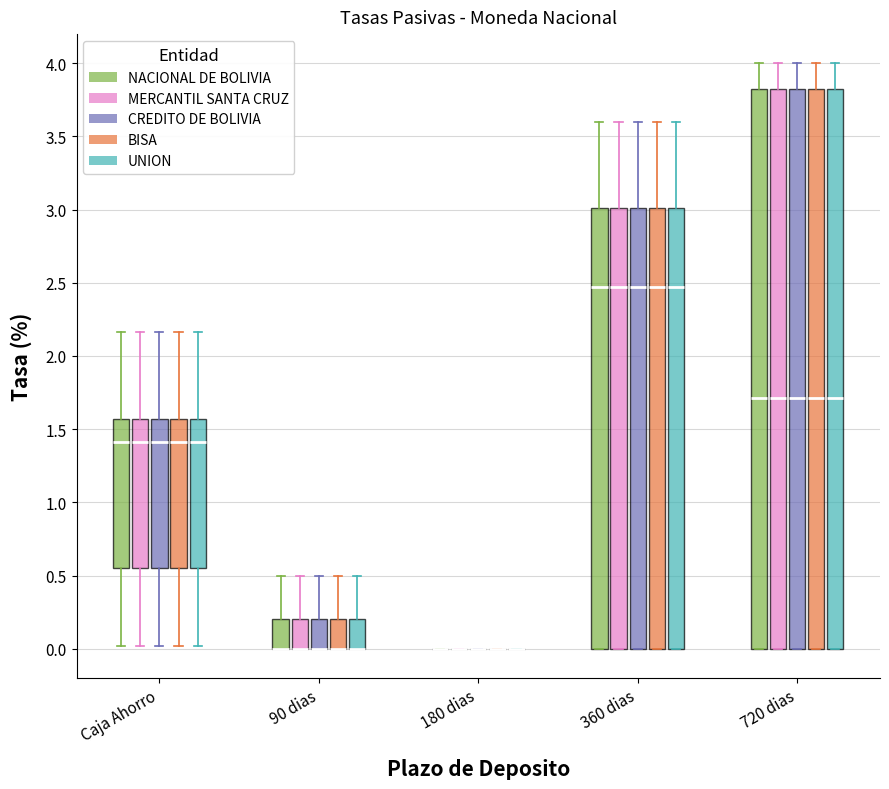

Reading left to right, transcribe this box plot: for each box, give where its median line is, the range the box spans, and where its two whiskers end, as read against the y-axis. The values are not printed on the chart, so give them approximately, as read against the axis.

Caja Ahorro (NACIONAL DE BOLIVIA): median 1.40, box 0.55 to 1.55, whiskers 0.00 to 2.15
Caja Ahorro (MERCANTIL SANTA CRUZ): median 1.40, box 0.55 to 1.55, whiskers 0.00 to 2.15
Caja Ahorro (CREDITO DE BOLIVIA): median 1.40, box 0.55 to 1.55, whiskers 0.00 to 2.15
Caja Ahorro (BISA): median 1.40, box 0.55 to 1.55, whiskers 0.00 to 2.15
Caja Ahorro (UNION): median 1.40, box 0.55 to 1.55, whiskers 0.00 to 2.15
90 dias (NACIONAL DE BOLIVIA): median 0.00 (drawn on the box's lower edge), box 0.00 to 0.20, whiskers 0.00 to 0.50
90 dias (MERCANTIL SANTA CRUZ): median 0.00 (drawn on the box's lower edge), box 0.00 to 0.20, whiskers 0.00 to 0.50
90 dias (CREDITO DE BOLIVIA): median 0.00 (drawn on the box's lower edge), box 0.00 to 0.20, whiskers 0.00 to 0.50
90 dias (BISA): median 0.00 (drawn on the box's lower edge), box 0.00 to 0.20, whiskers 0.00 to 0.50
90 dias (UNION): median 0.00 (drawn on the box's lower edge), box 0.00 to 0.20, whiskers 0.00 to 0.50
180 dias (NACIONAL DE BOLIVIA): box collapsed to a line at 0.00, whiskers 0.00 to 0.00
180 dias (MERCANTIL SANTA CRUZ): box collapsed to a line at 0.00, whiskers 0.00 to 0.00
180 dias (CREDITO DE BOLIVIA): box collapsed to a line at 0.00, whiskers 0.00 to 0.00
180 dias (BISA): box collapsed to a line at 0.00, whiskers 0.00 to 0.00
180 dias (UNION): box collapsed to a line at 0.00, whiskers 0.00 to 0.00
360 dias (NACIONAL DE BOLIVIA): median 2.45, box 0.00 to 3.00, whiskers 0.00 to 3.60
360 dias (MERCANTIL SANTA CRUZ): median 2.45, box 0.00 to 3.00, whiskers 0.00 to 3.60
360 dias (CREDITO DE BOLIVIA): median 2.45, box 0.00 to 3.00, whiskers 0.00 to 3.60
360 dias (BISA): median 2.45, box 0.00 to 3.00, whiskers 0.00 to 3.60
360 dias (UNION): median 2.45, box 0.00 to 3.00, whiskers 0.00 to 3.60
720 dias (NACIONAL DE BOLIVIA): median 1.70, box 0.00 to 3.80, whiskers 0.00 to 4.00
720 dias (MERCANTIL SANTA CRUZ): median 1.70, box 0.00 to 3.80, whiskers 0.00 to 4.00
720 dias (CREDITO DE BOLIVIA): median 1.70, box 0.00 to 3.80, whiskers 0.00 to 4.00
720 dias (BISA): median 1.70, box 0.00 to 3.80, whiskers 0.00 to 4.00
720 dias (UNION): median 1.70, box 0.00 to 3.80, whiskers 0.00 to 4.00